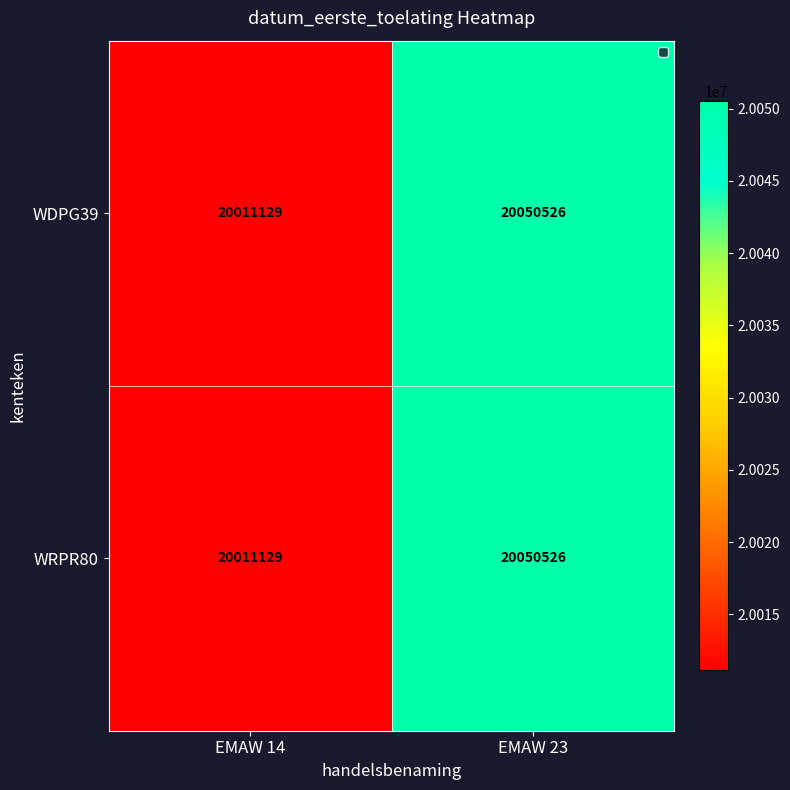

What is the total value across all series at EMAW 14?

40022258